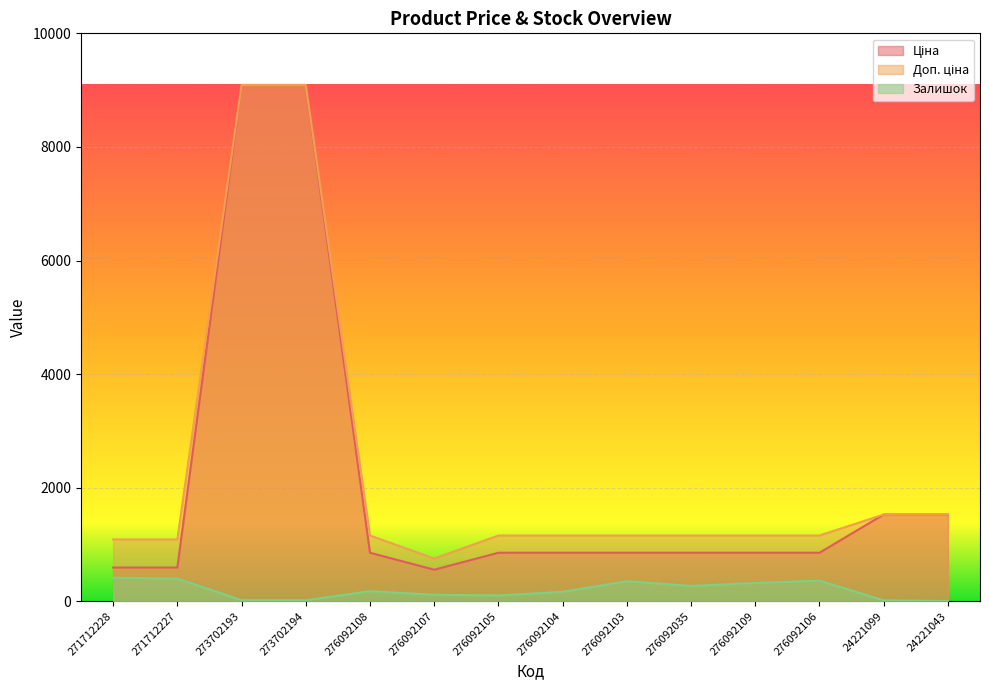

True or false: Залишок and Ціна intersect in this chart.

False